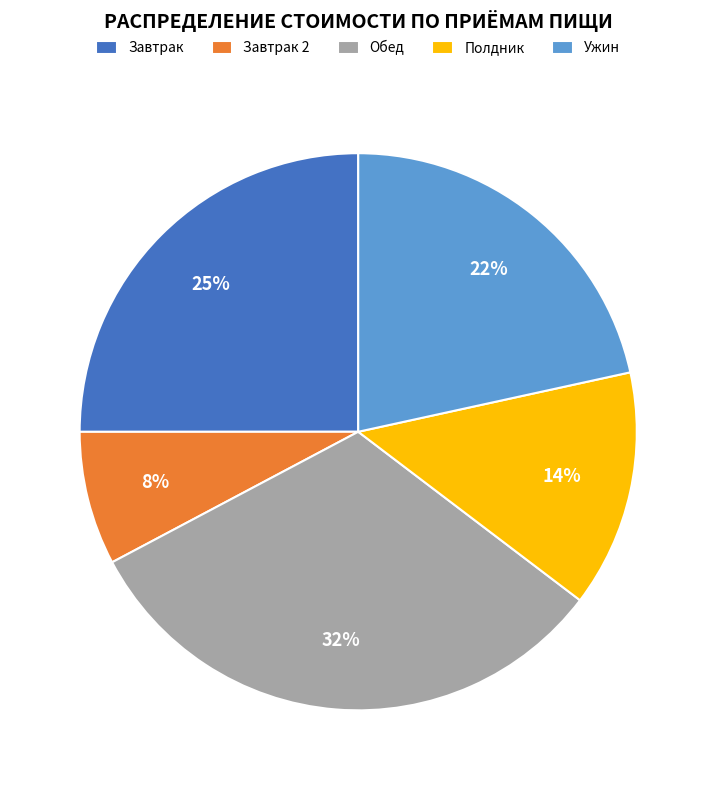

Count the number of slices in the pie.

5